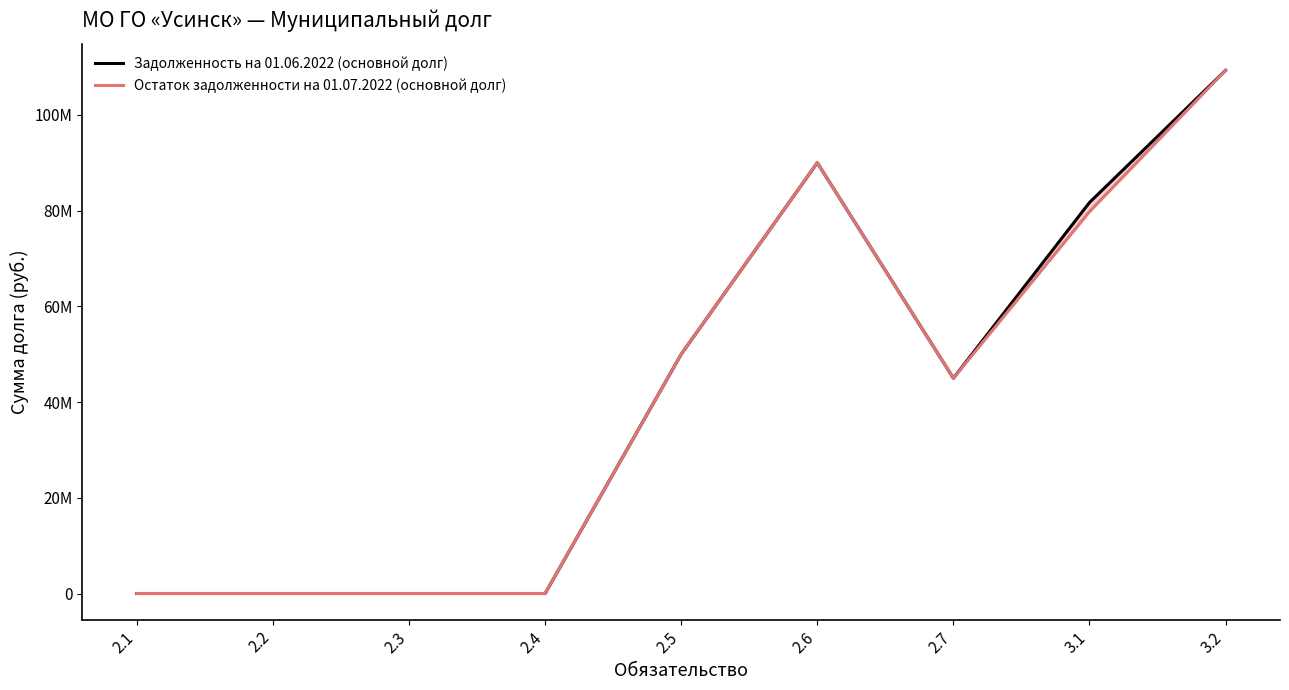

How many interior local valleys does the Остаток задолженности на 01.07.2022 (основной долг) series have?

1